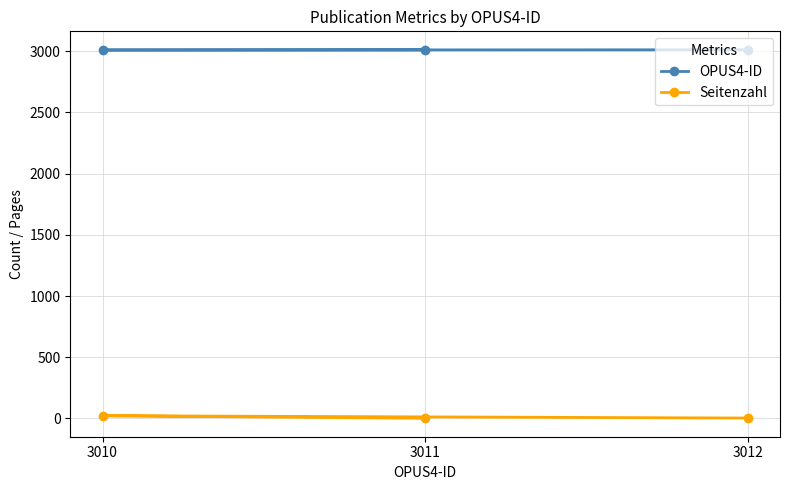

Rank the series by their maximum value, from lowest to highest.

Seitenzahl, OPUS4-ID